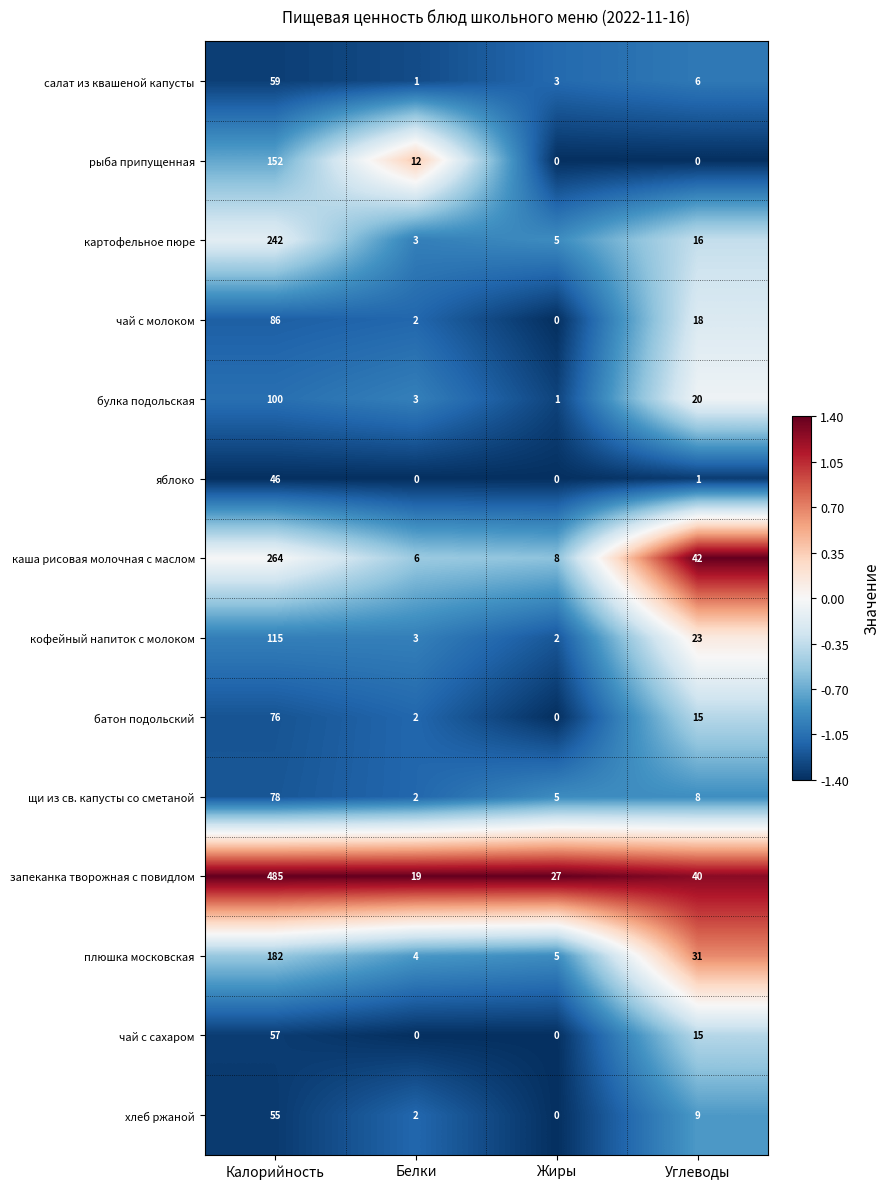

What is the minimum value shown in the chart?

0